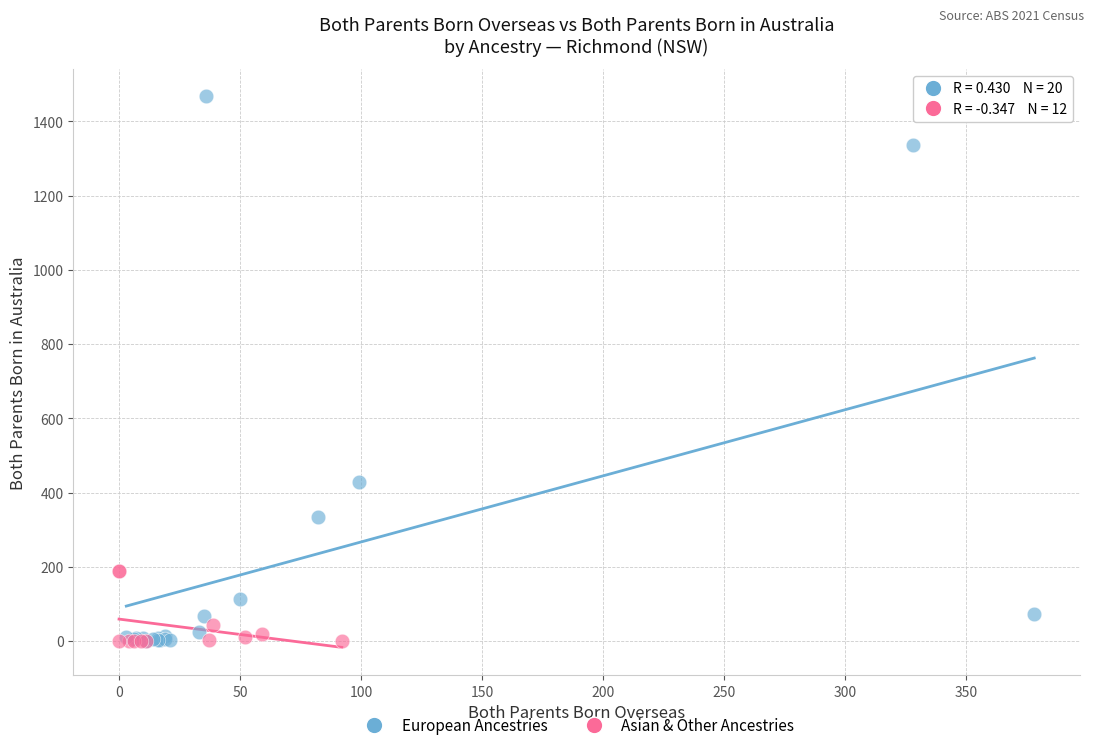

Which series contains the highest Y value?

European Ancestries